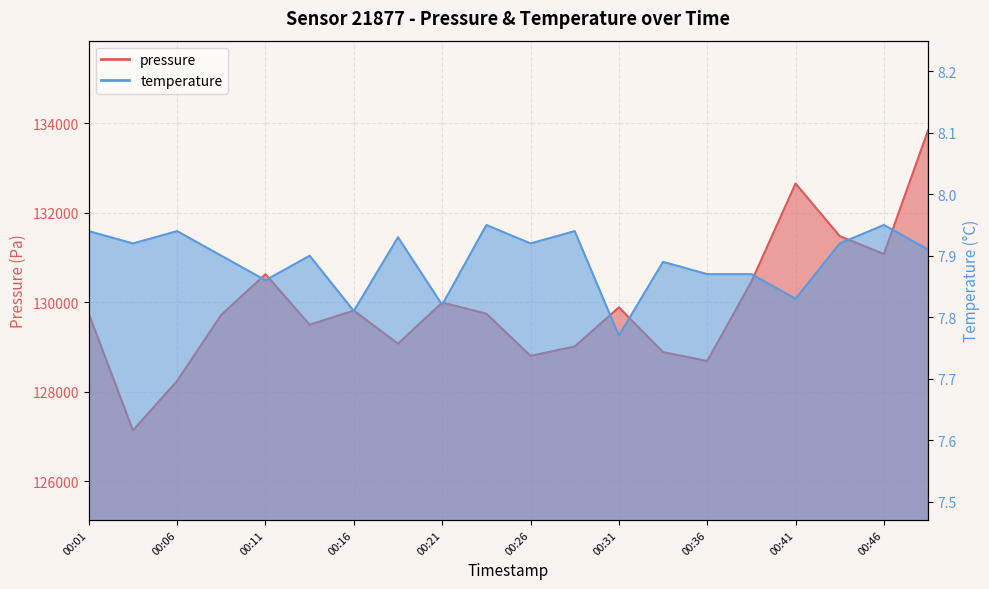

True or false: pressure and temperature cross at least once.

False